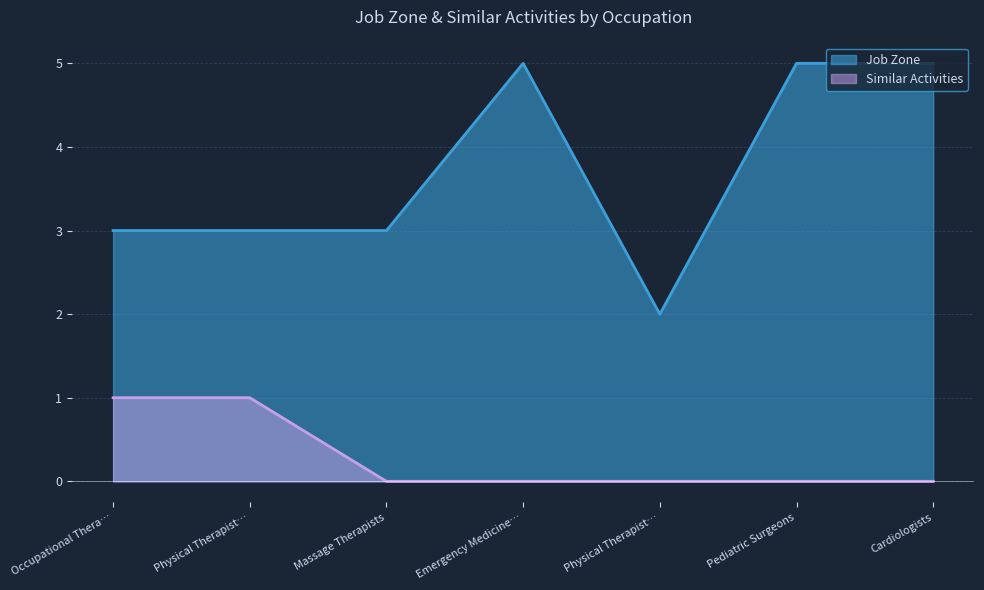

What is the greatest value displayed?

5